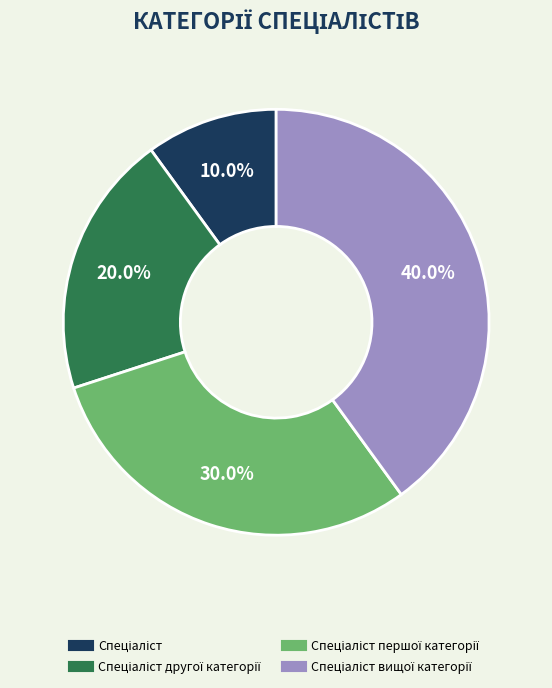

To the nearest percent, what is the difference between the largest and smallest slice percentages?

30%